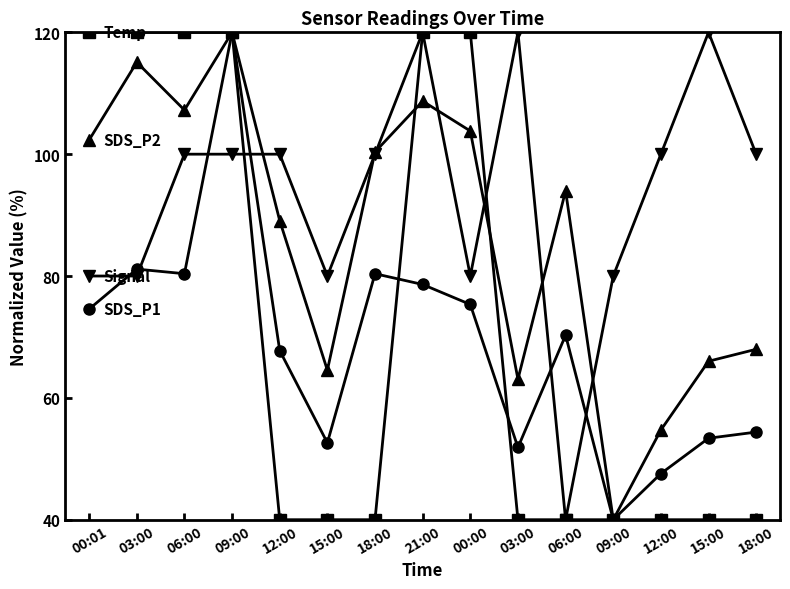

How many lines are shown in the chart?

4